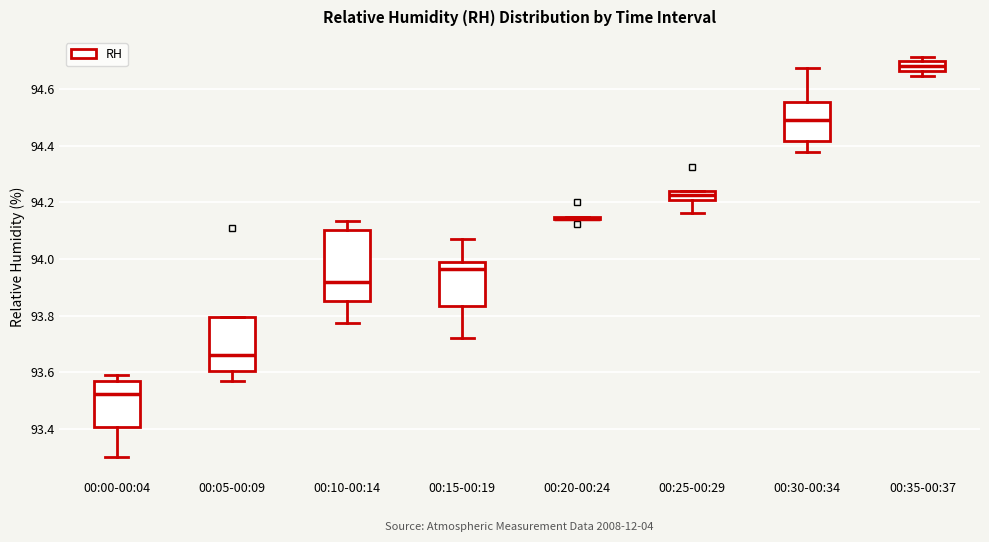

Which box is the tallest, from its lower edge to its upper edge?

00:10-00:14